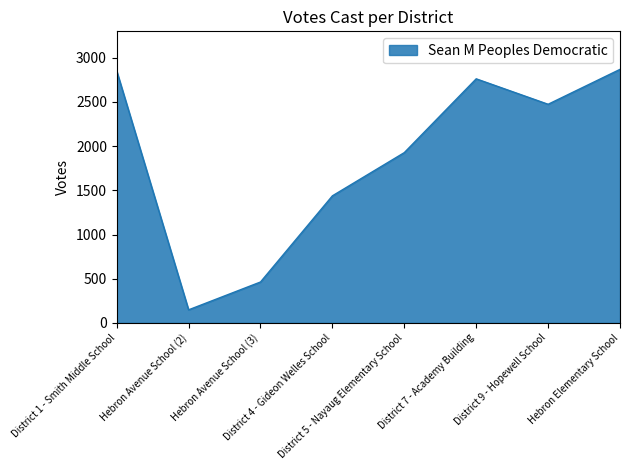

How many interior local valleys (lower than both neighbors) does the data have?

2